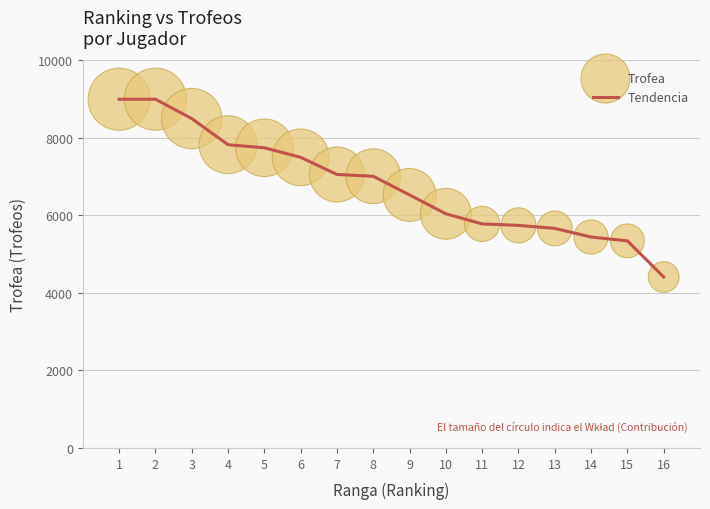

Which has a higher value, 7 or 11?

7